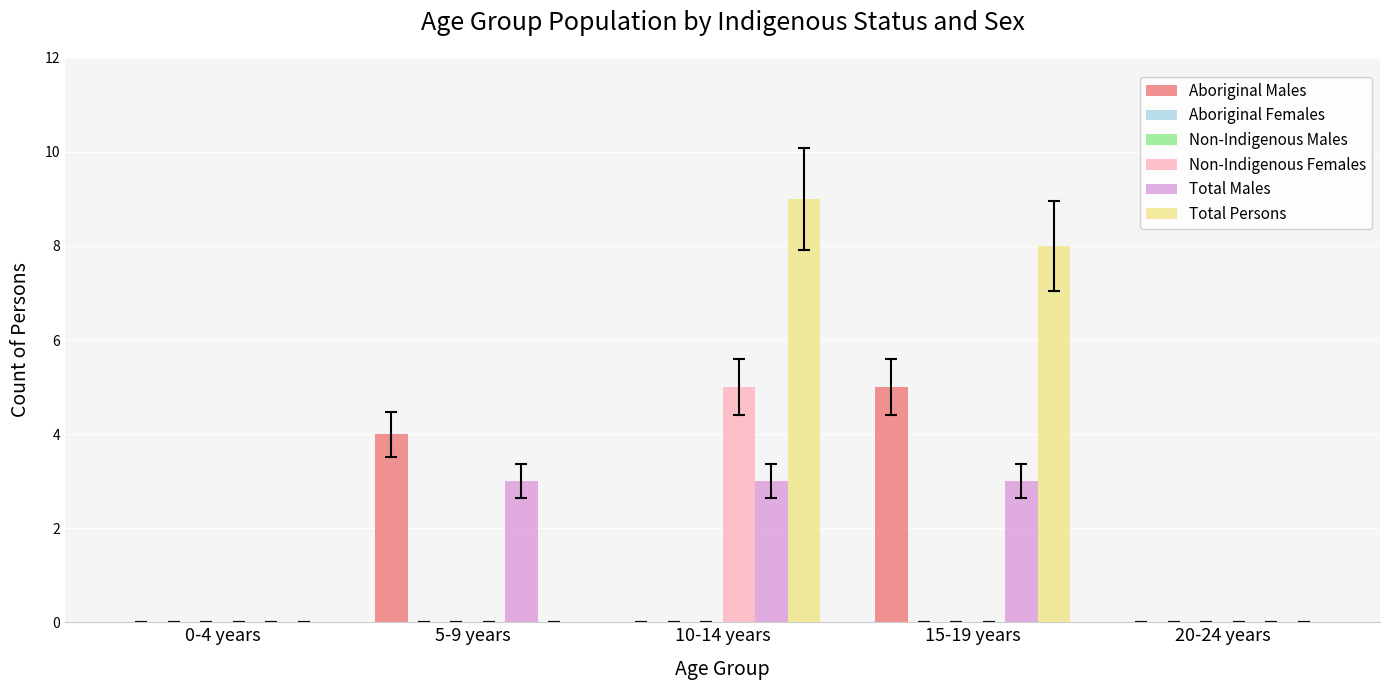

What is the difference between the Total Persons values at 0-4 years and 15-19 years?

8